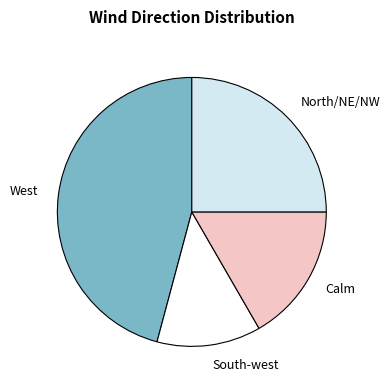

Is it true that West is 51% of the pie?

False